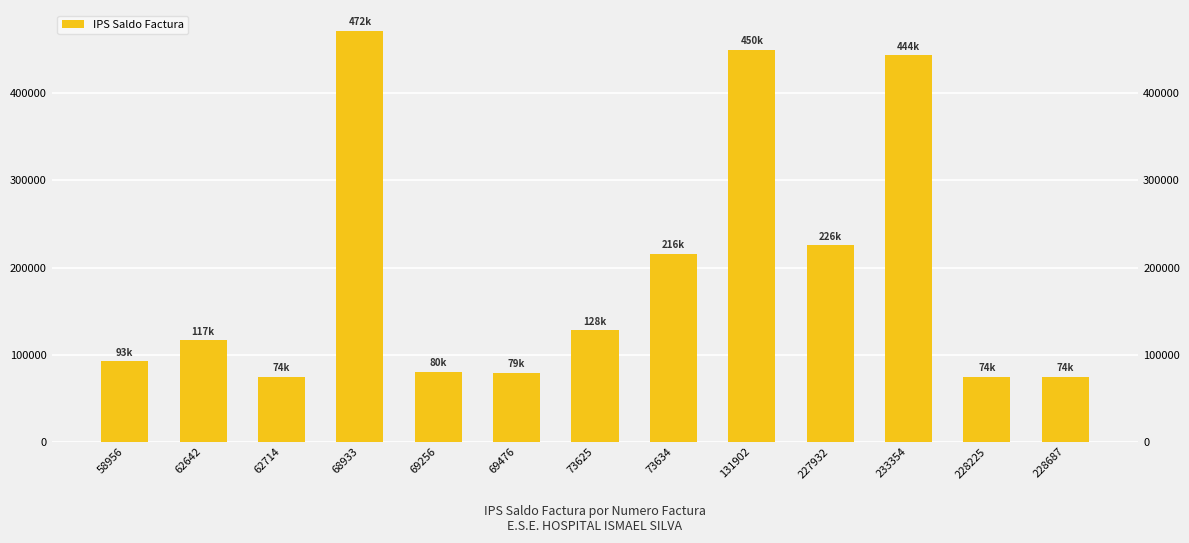

Approximately how many times larger is the value at 73625 compared to 228225?

1.7